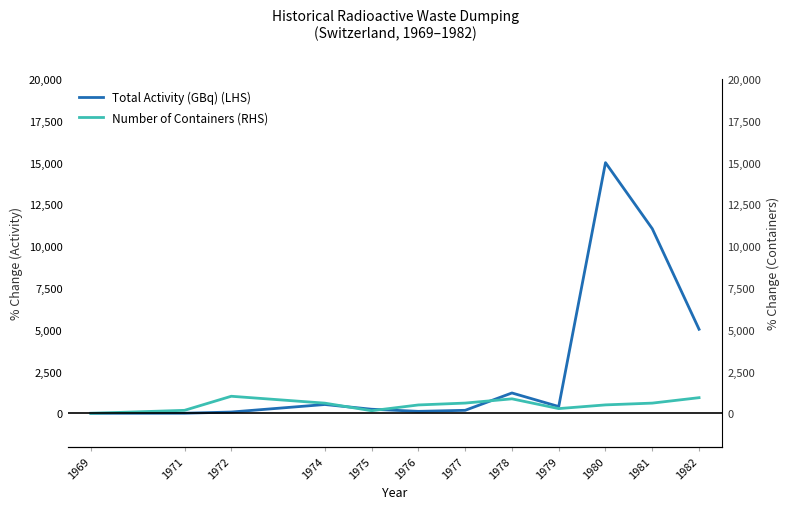

Rank the categories by Total Activity (GBq) (LHS) value from highest to lowest.

1980, 1981, 1982, 1978, 1974, 1979, 1975, 1977, 1976, 1972, 1971, 1969